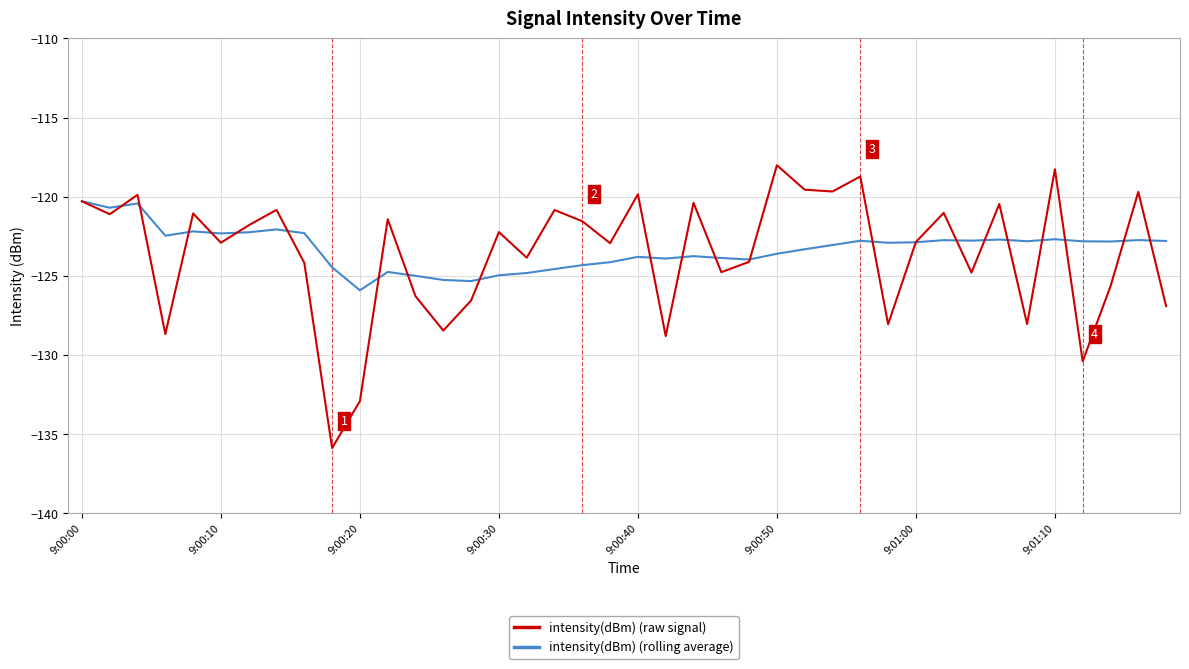

How many lines are shown in the chart?

2